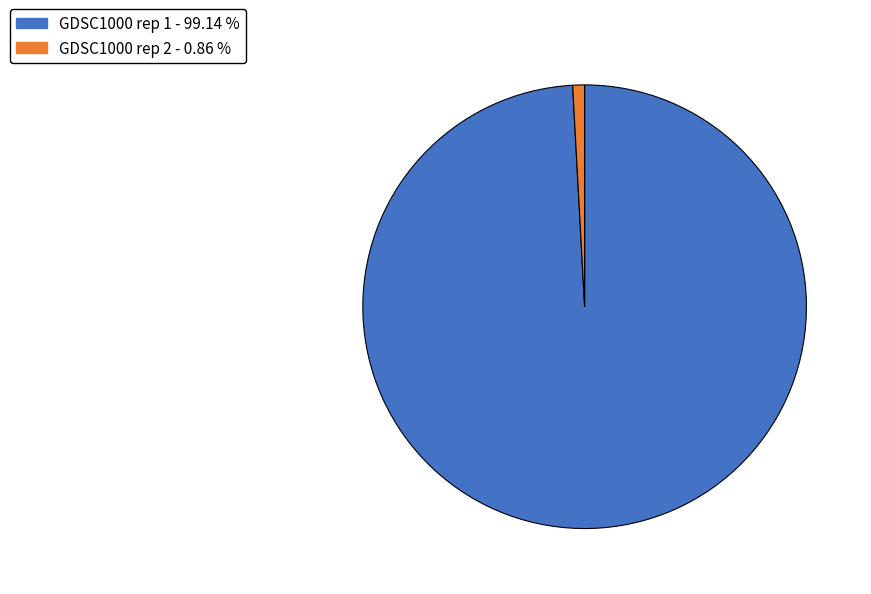

Rank the categories by value from highest to lowest.

GDSC1000 rep 1, GDSC1000 rep 2